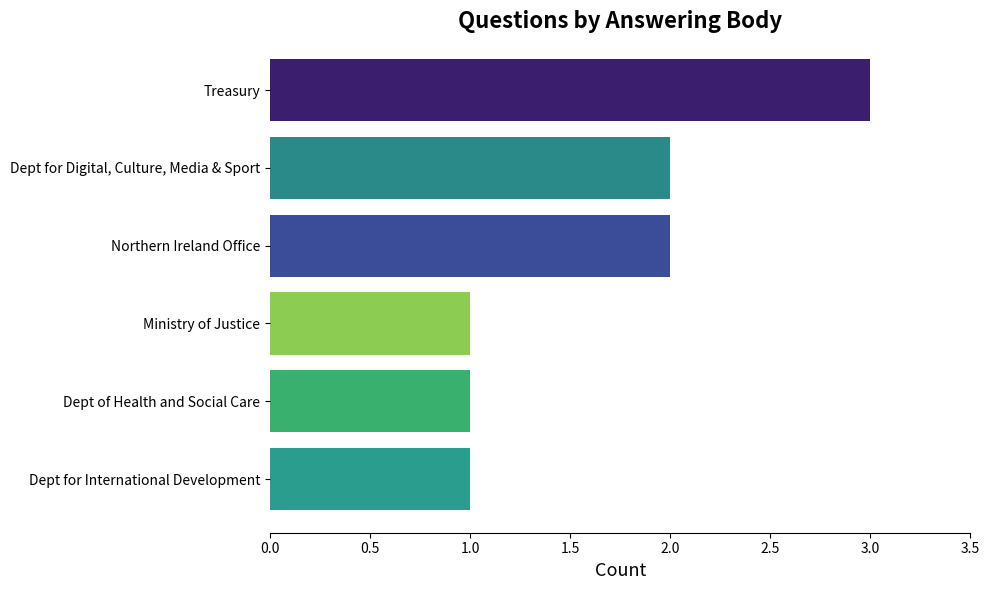

What is the sum of the values at Dept for Digital, Culture, Media & Sport and Dept for International Development?

3